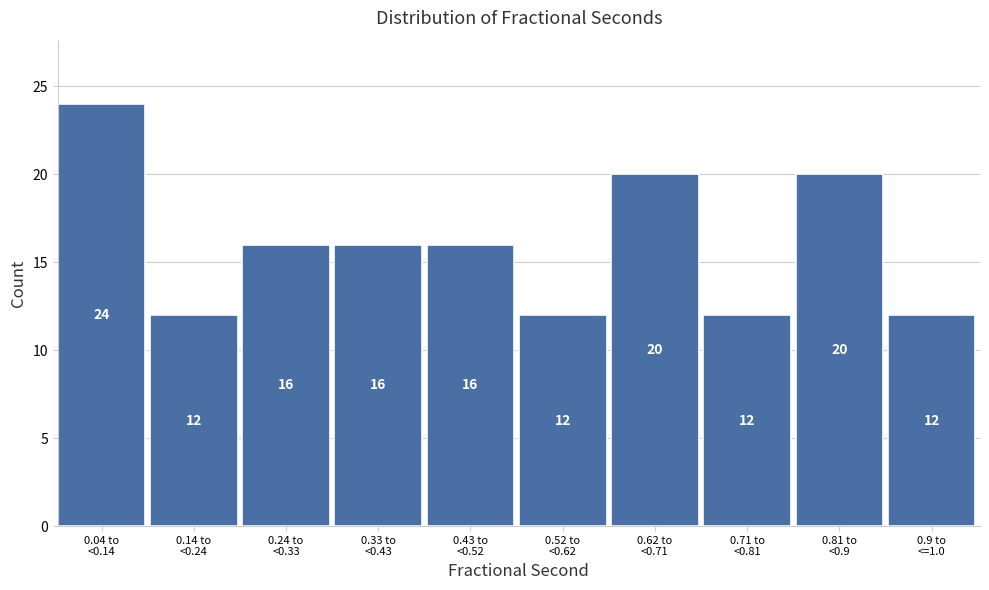

Reading right to left, list all the values displayed in this chart.

12	20	12	20	12	16	16	16	12	24